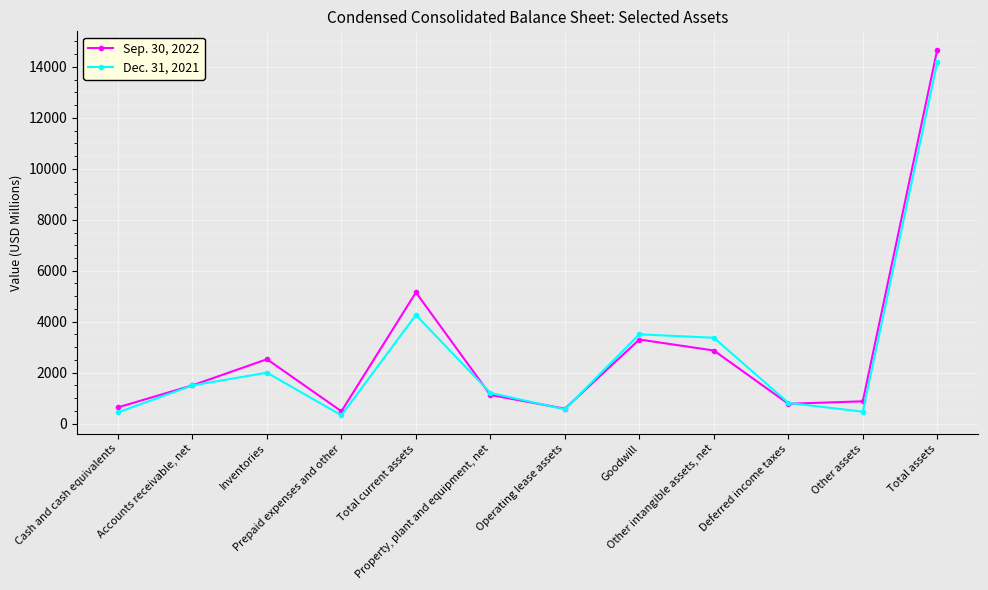

Count the number of data series in this chart.

2